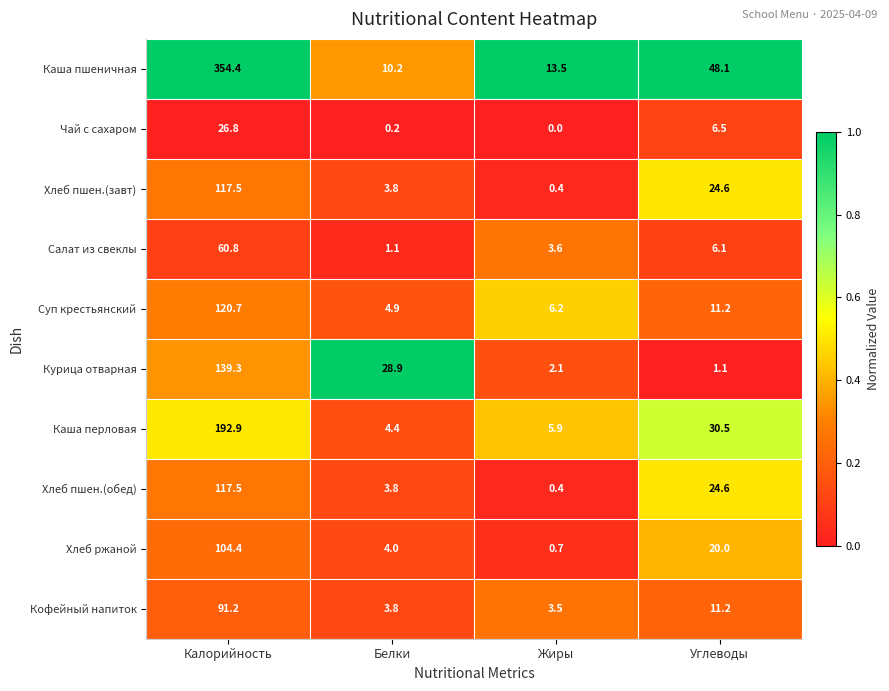

What is the highest value of the Кофейный напиток series?

91.2